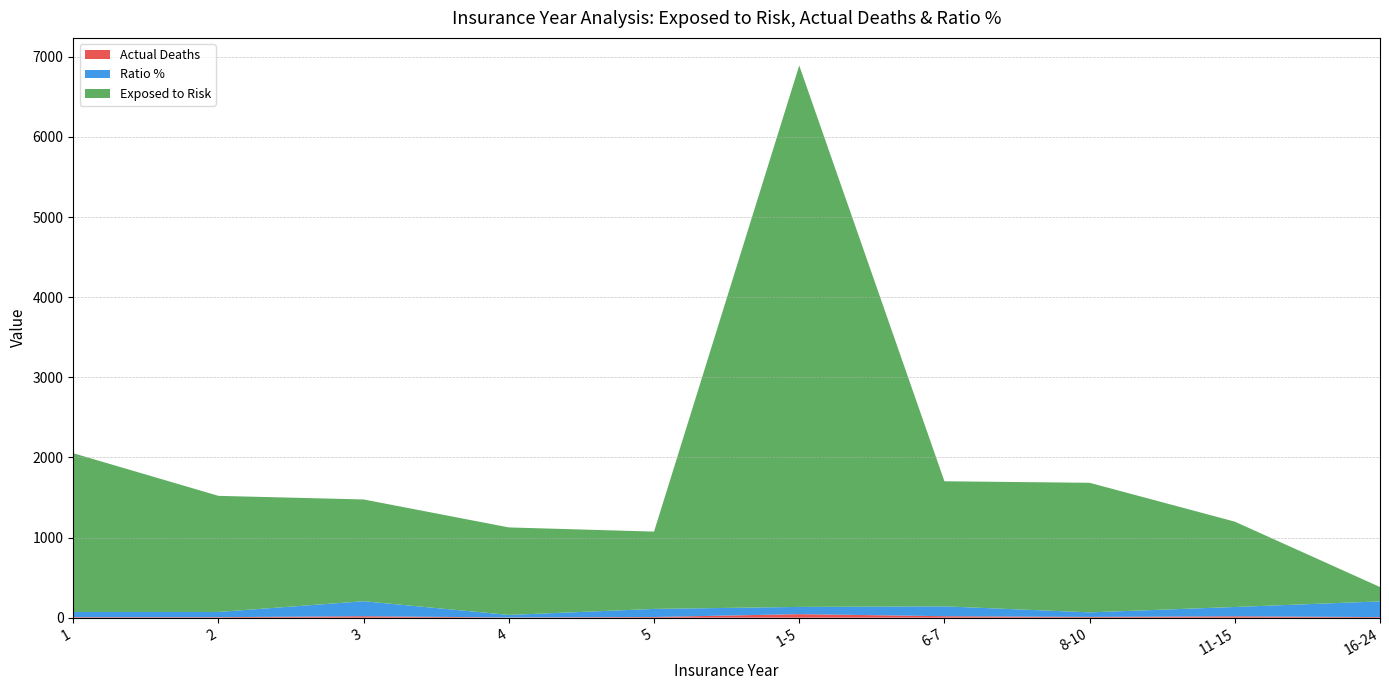

Reading right to left, what are all the values shown in this chart?

Actual Deaths: 8	18	10	19	45	9	3	19	7	7
Ratio %: 196	116	57	123	90	101	32	187	65	65
Exposed to Risk: 179	1065	1617	1561	6757	965	1092	1270	1449	1981